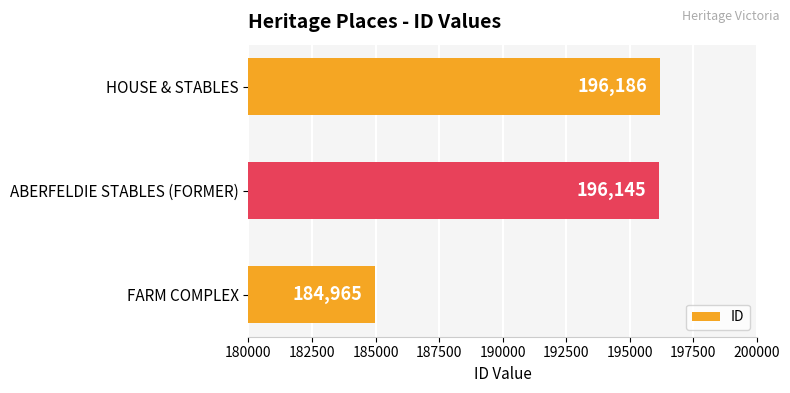

What is the difference between the values at ABERFELDIE STABLES (FORMER) and HOUSE & STABLES?

41